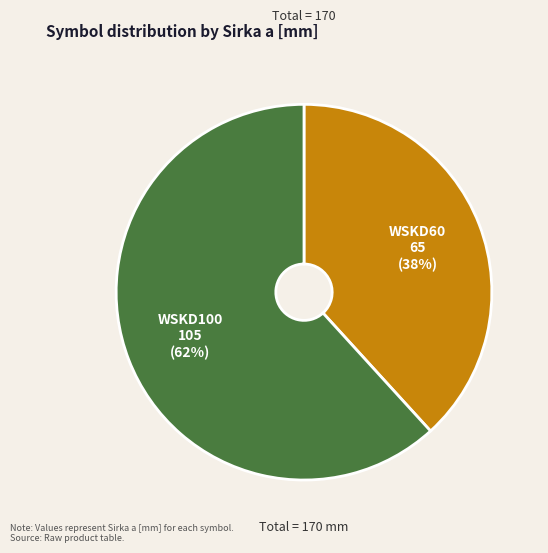

How many slices are in this pie chart?

2